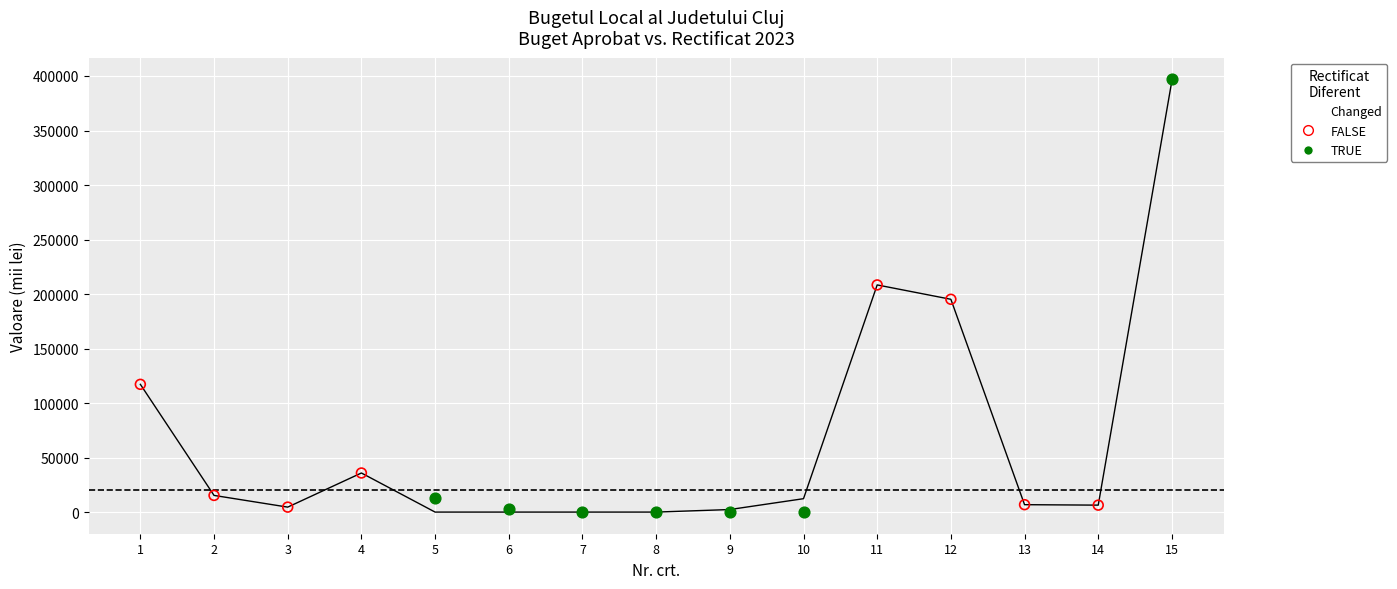

How many lines are shown in the chart?

2